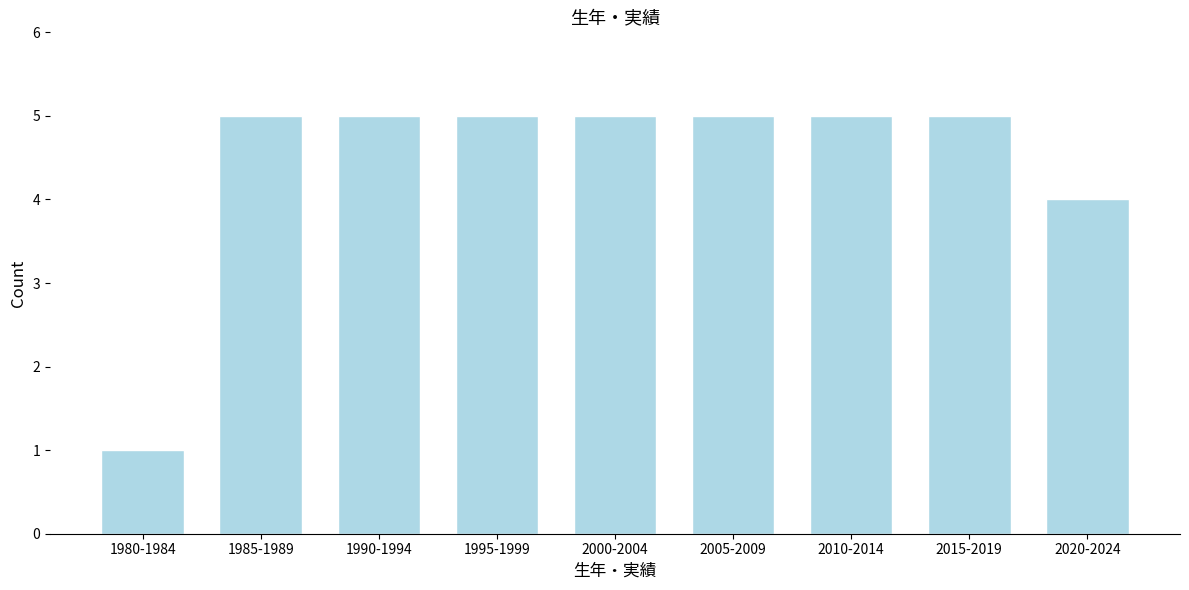

Reading left to right, list all the values displayed in this chart.

1	5	5	5	5	5	5	5	4